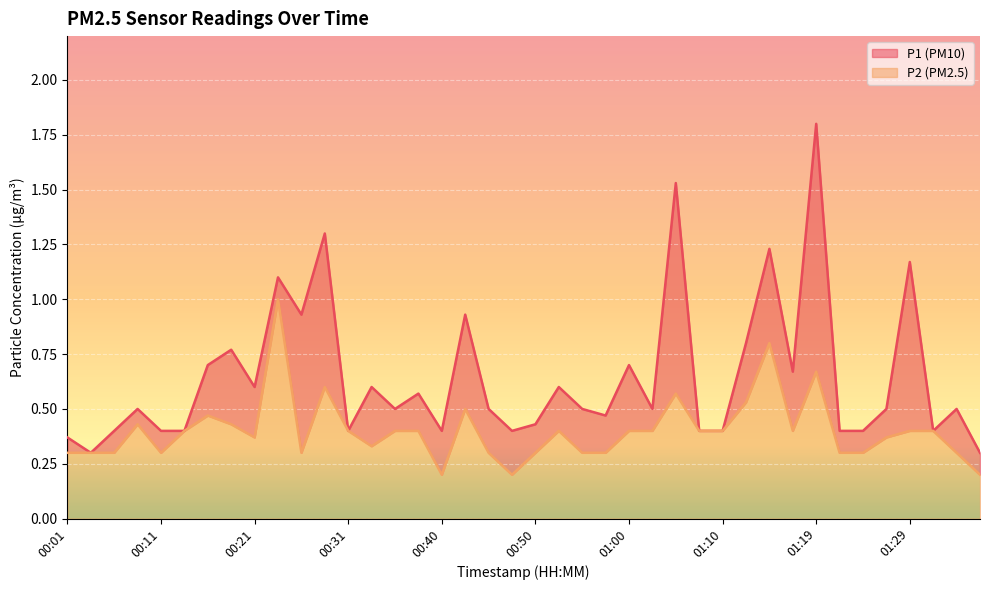

True or false: P1 and P2 cross at least once.

False